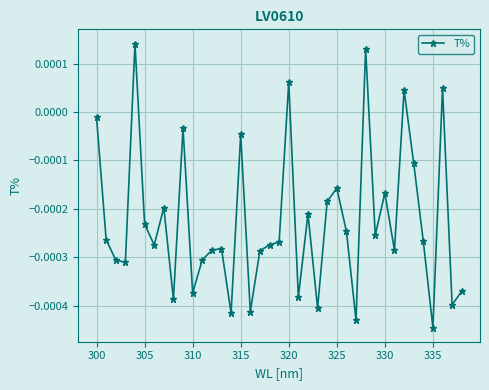

True or false: there are more than 1 points higher than both neighbors.

True